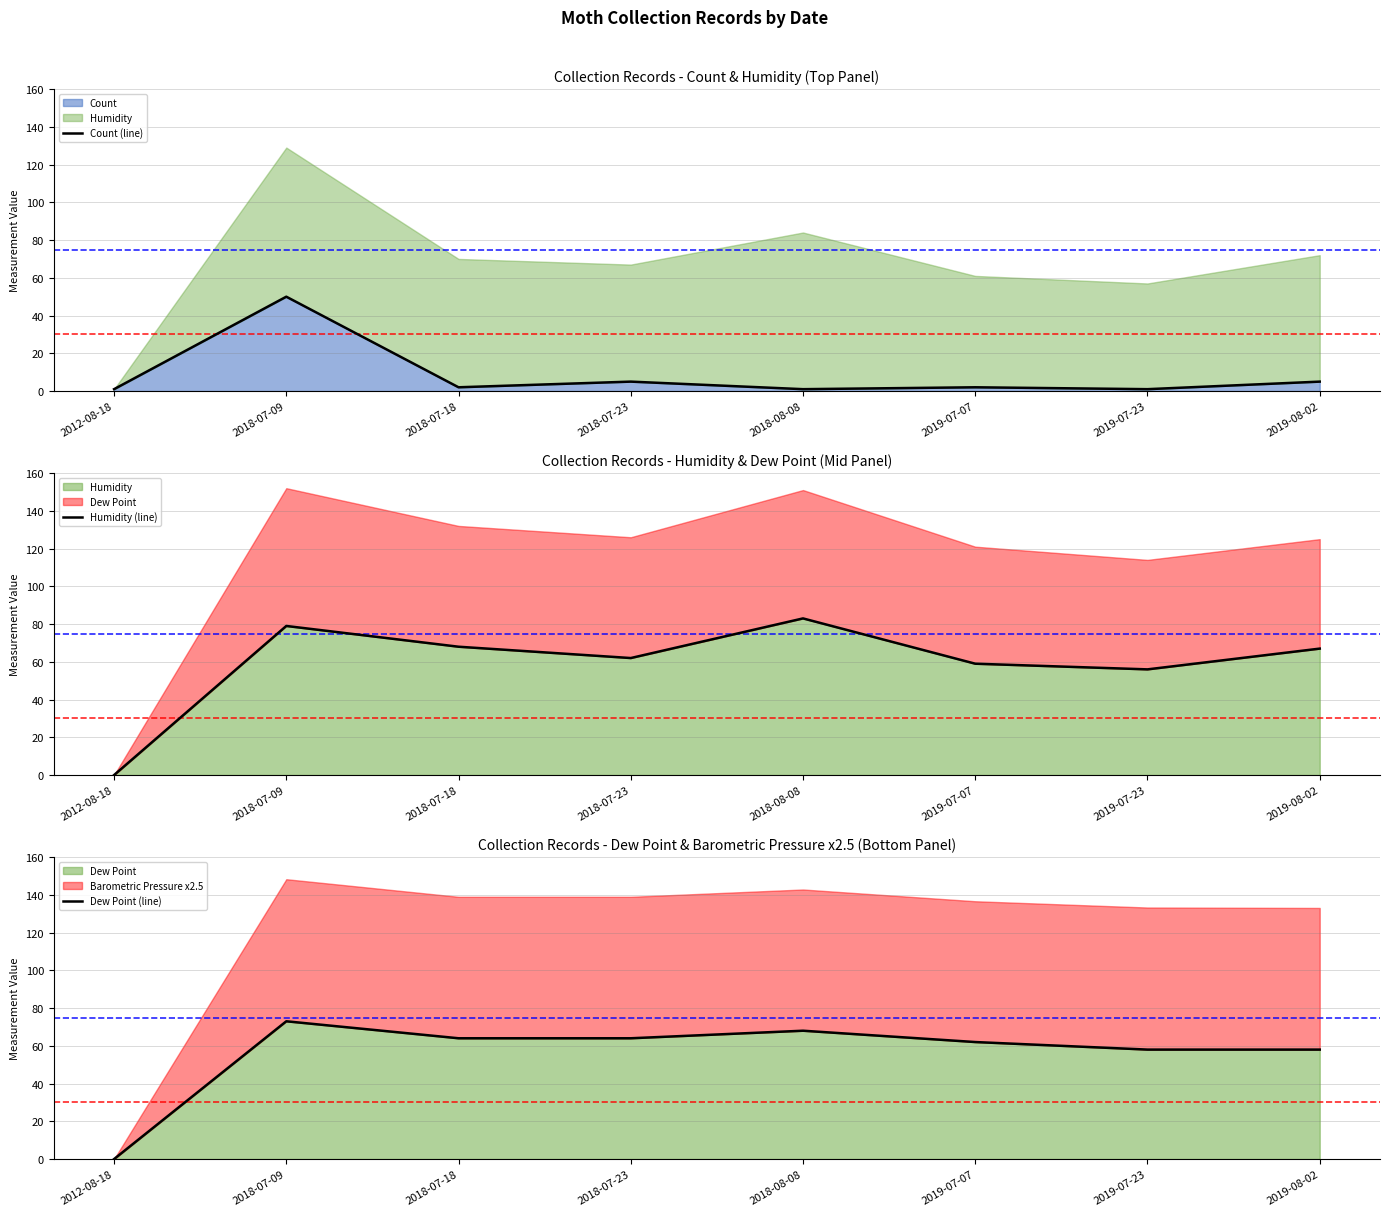

Which series has the largest range (max minus min)?

Humidity (line)